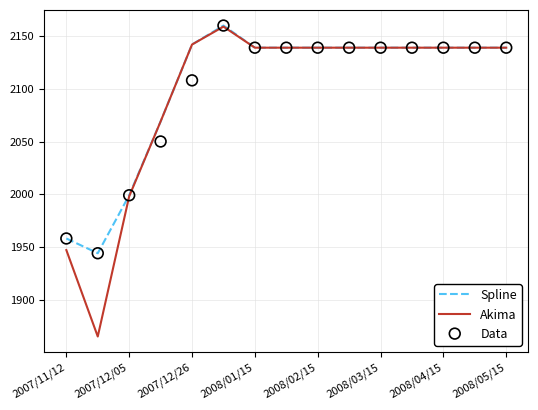

Is it true that Spline equals 2139 at 2008/04/15?

True